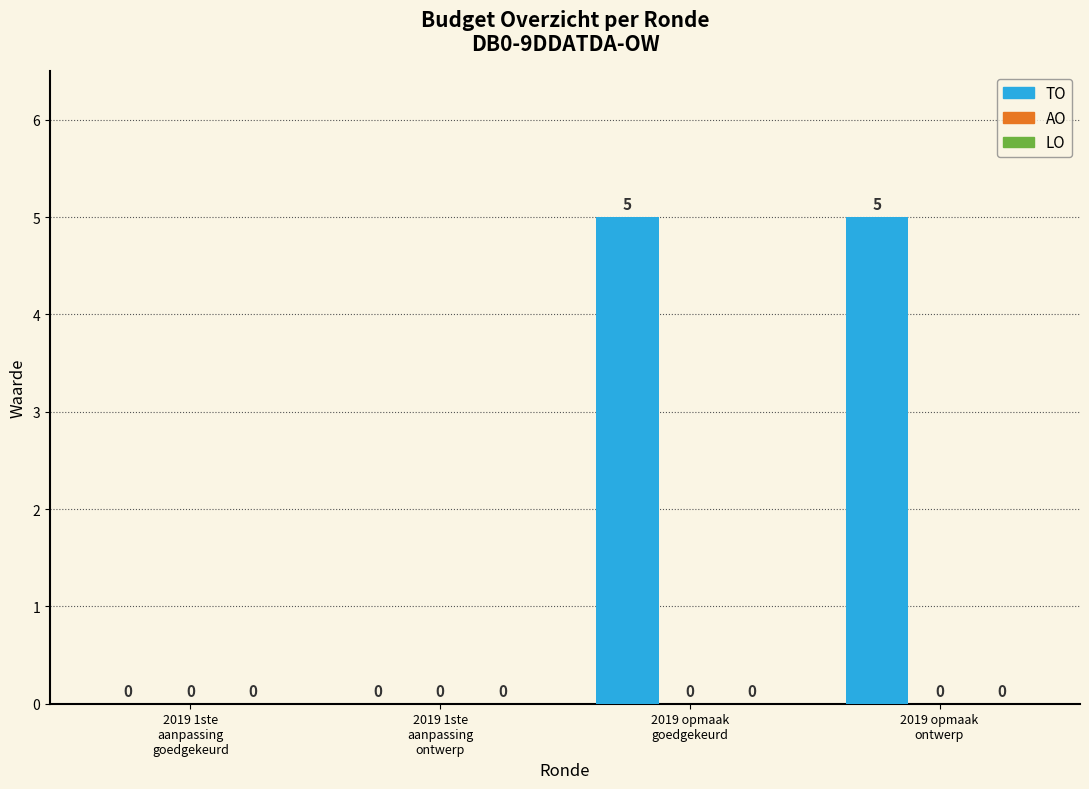

How many values are between 0 and 5?

4